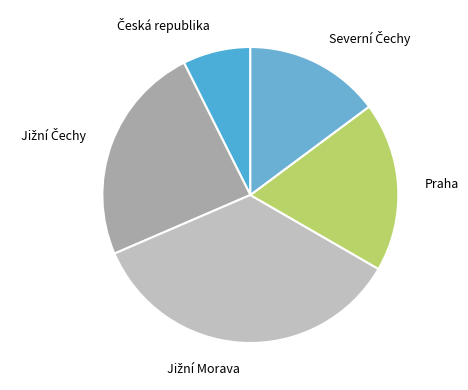

Count the number of slices in the pie.

5